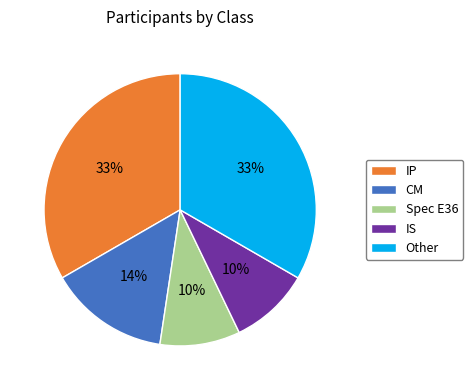

The IS slice represents 10% of the pie. True or false?

True